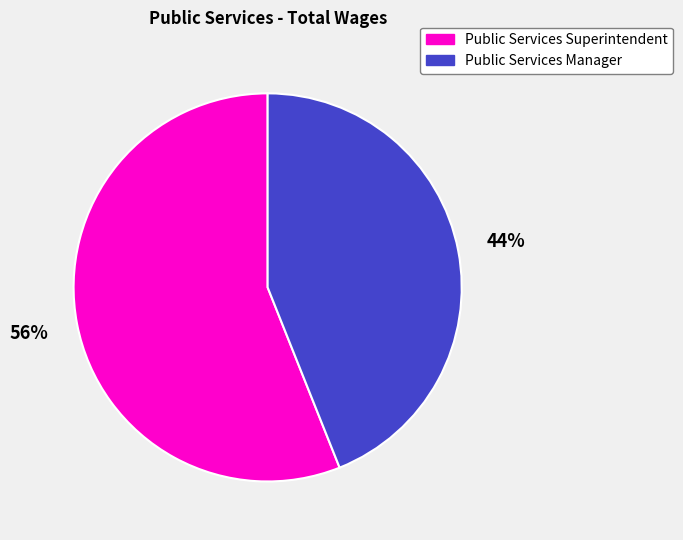

Rank the categories by value from lowest to highest.

Public Services Manager, Public Services Superintendent